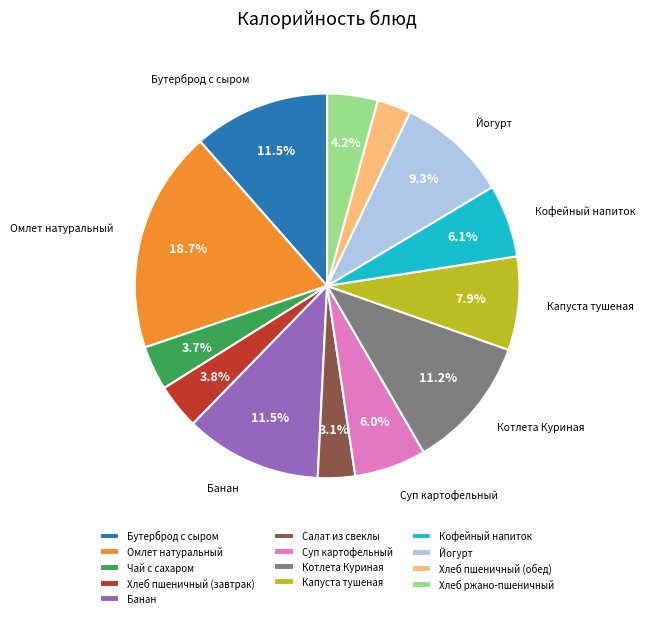

Which has a higher value, Чай с сахаром or Котлета Куриная?

Котлета Куриная